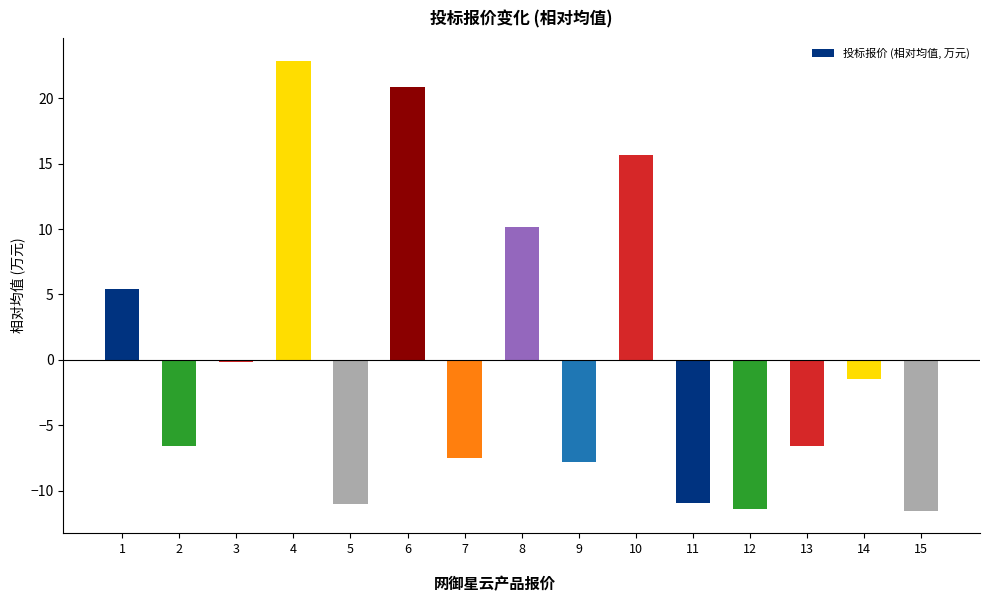

How many bars are there in total?

15